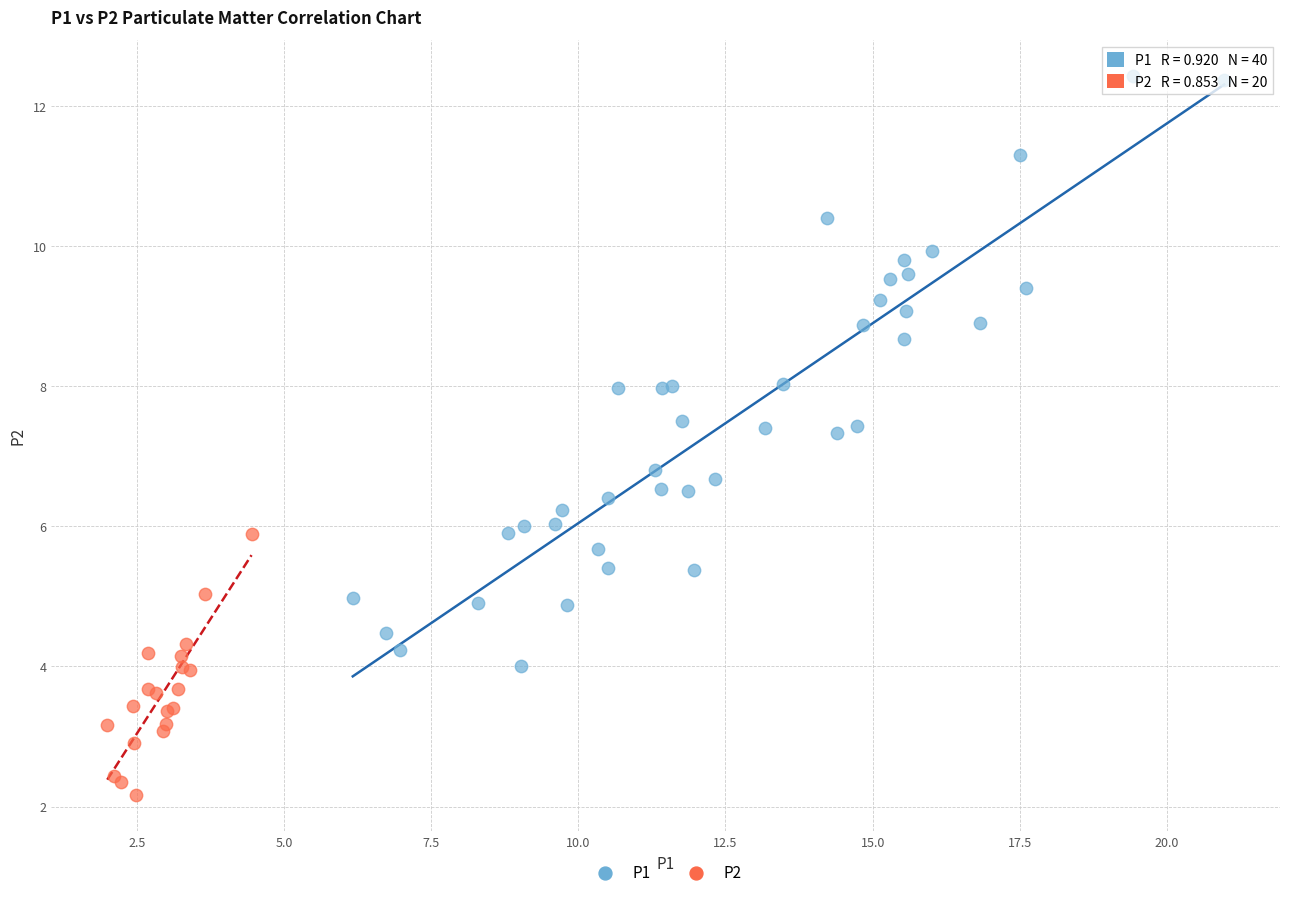

Which series reaches the maximum Y coordinate?

P1